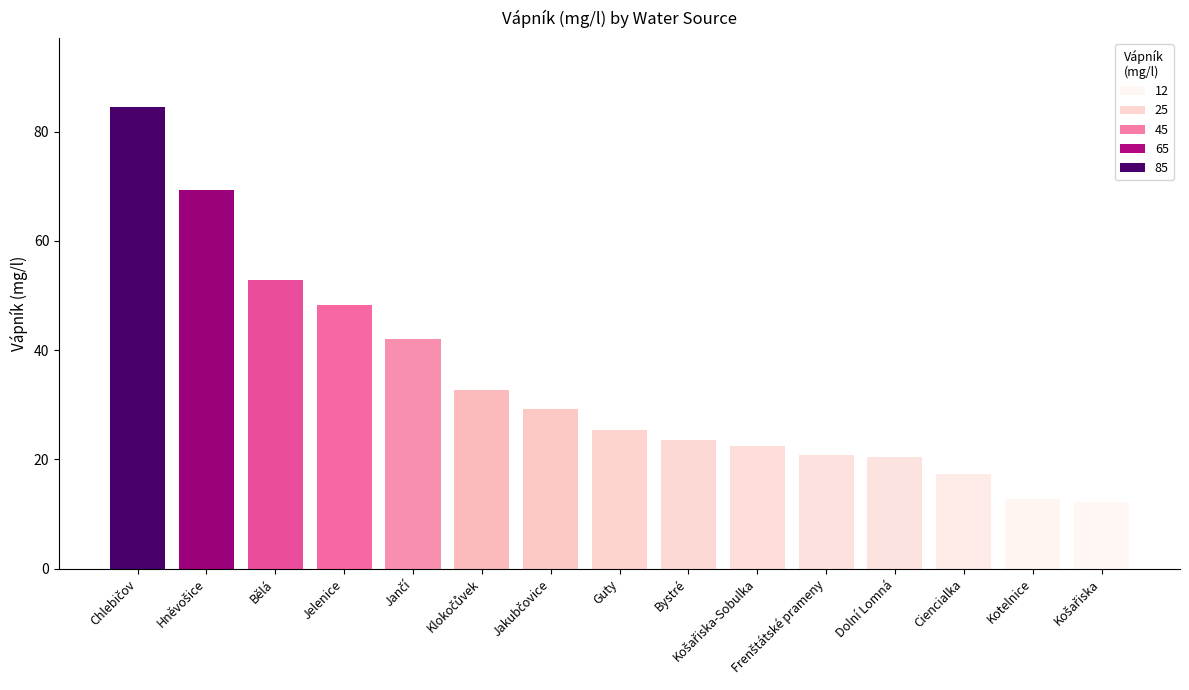

How many values are below 25?

7